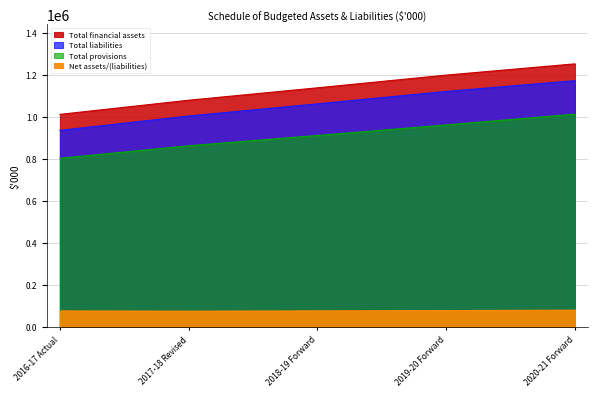

Read the Total financial assets value at 2016-17 Actual, to the nearest 10.

1013270